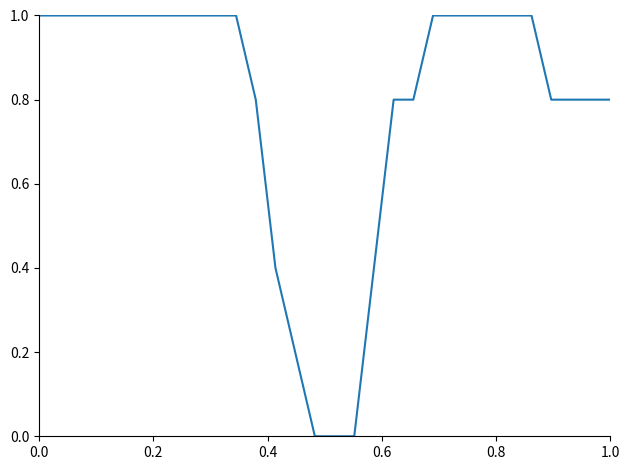

What is the difference between the maximum and minimum values?

1.0